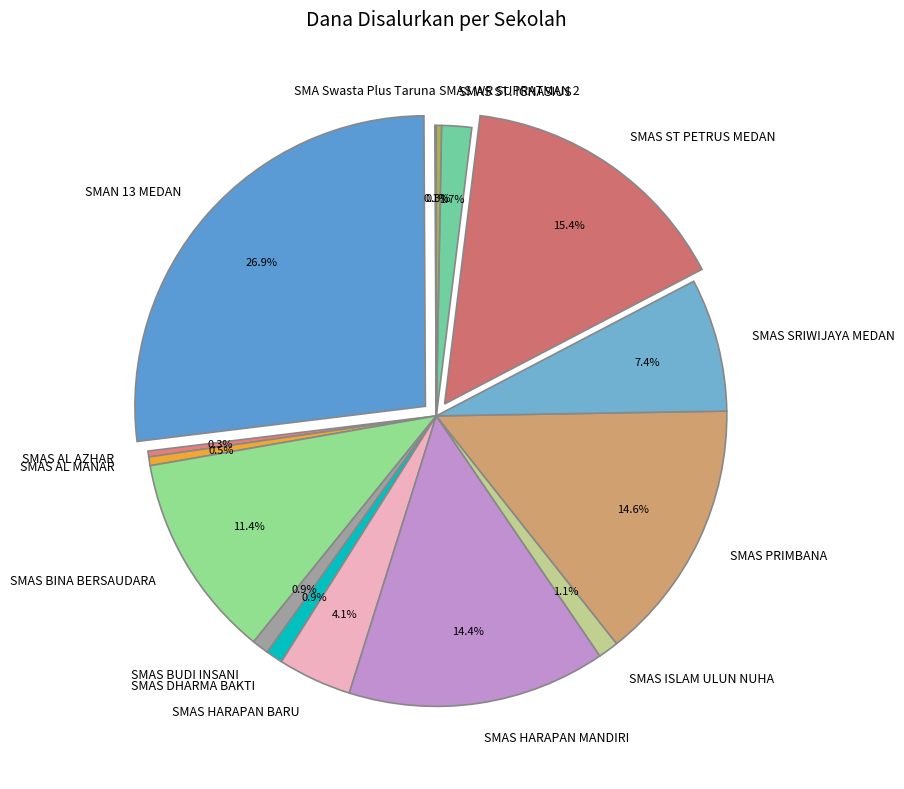

What portion of the pie excludes SMAS HARAPAN BARU?

95.9%